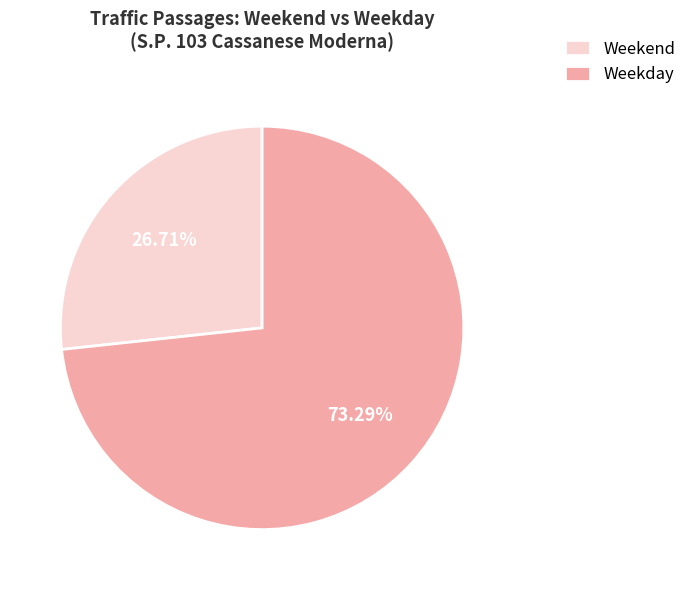

Rank the categories by value from highest to lowest.

Weekday, Weekend